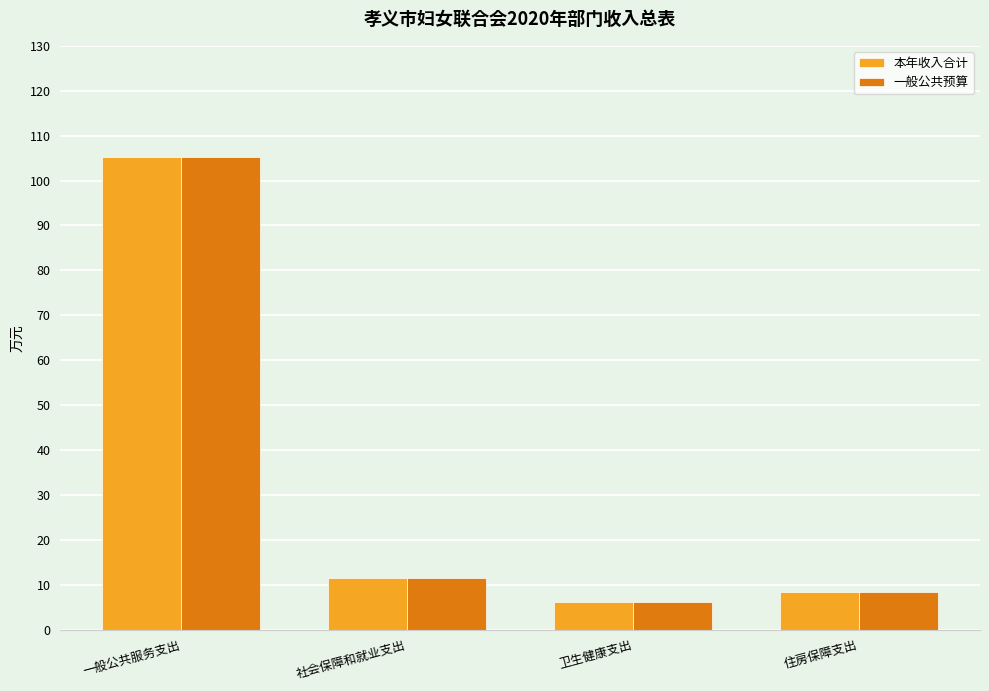

What are all the series names shown in the legend?

本年收入合计, 一般公共预算